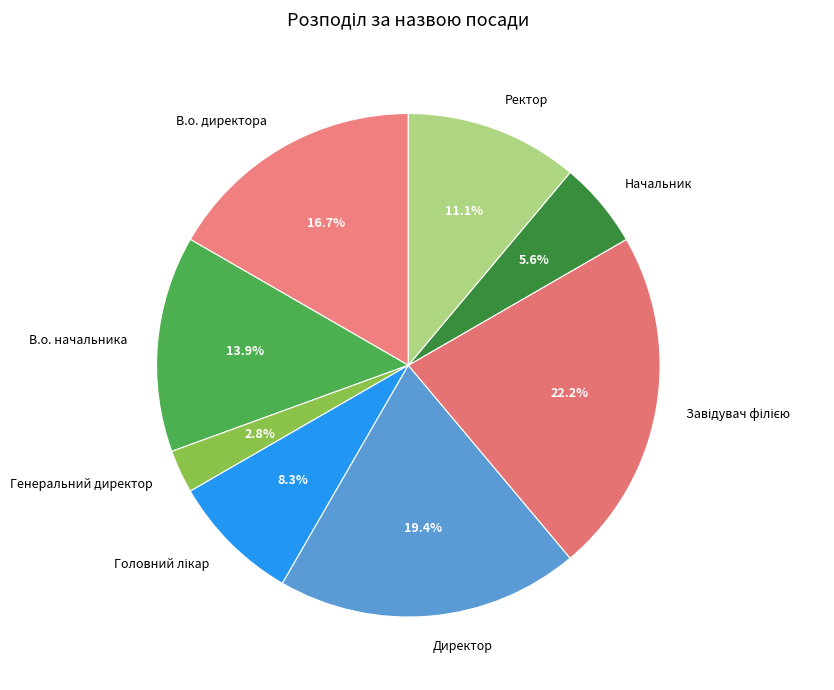

Between Генеральний директор and В.о. директора, which is larger?

В.о. директора